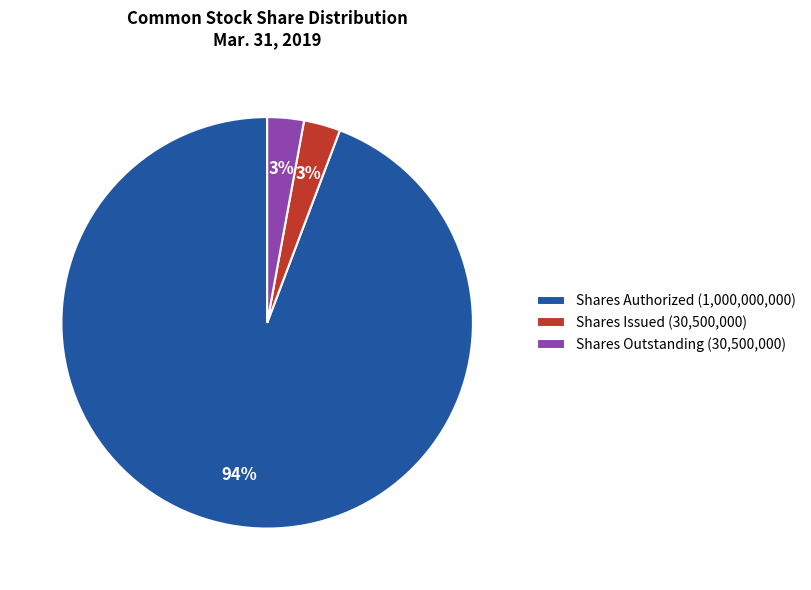

Do Shares Issued (30,500,000) and Shares Authorized (1,000,000,000) together represent more than half of the pie?

Yes